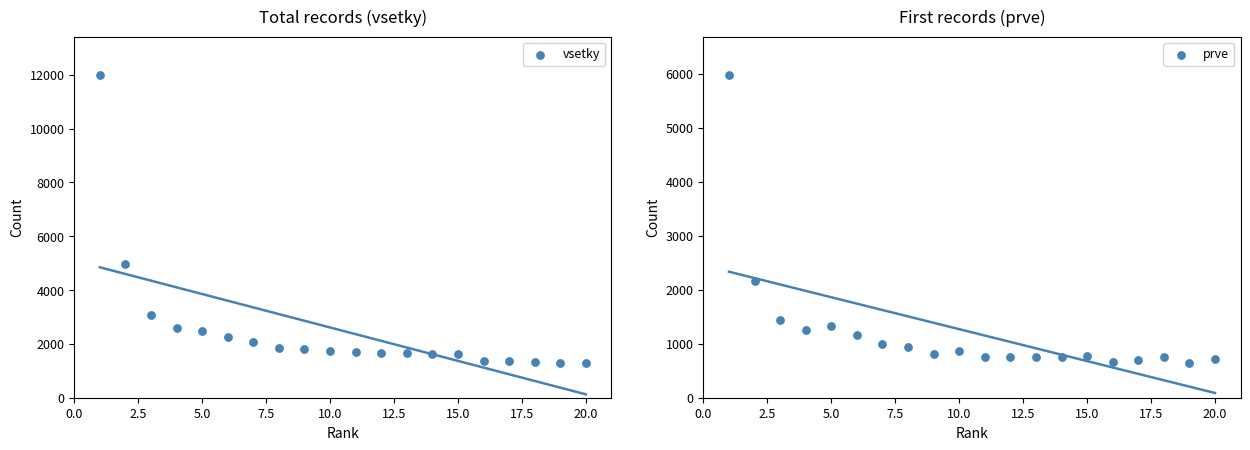

What are all the series names shown in the legend?

vsetky, prve